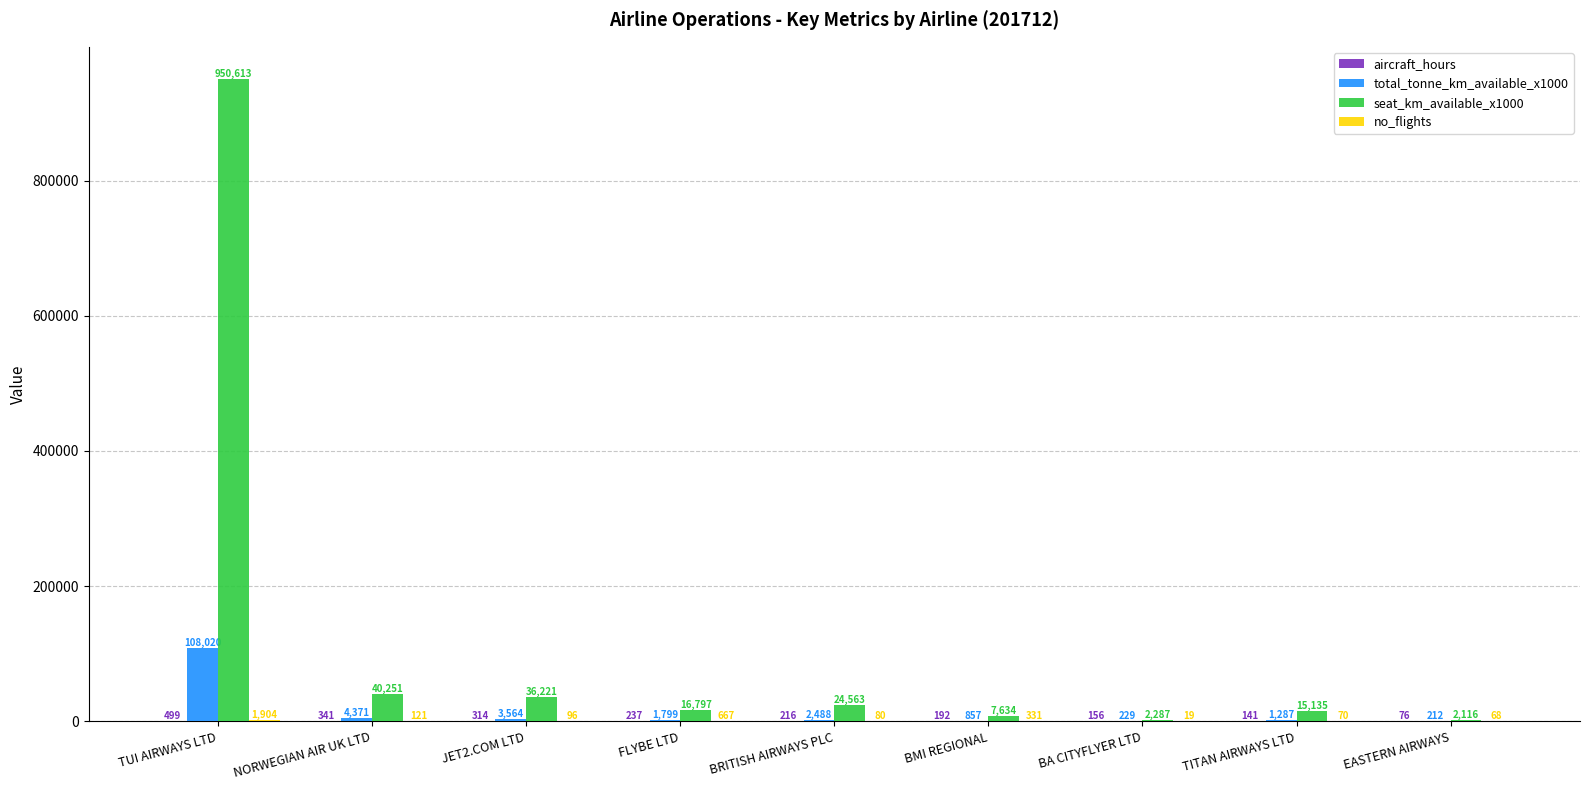

What is the sum of all total_tonne_km_available_x1000 values?

122827.0